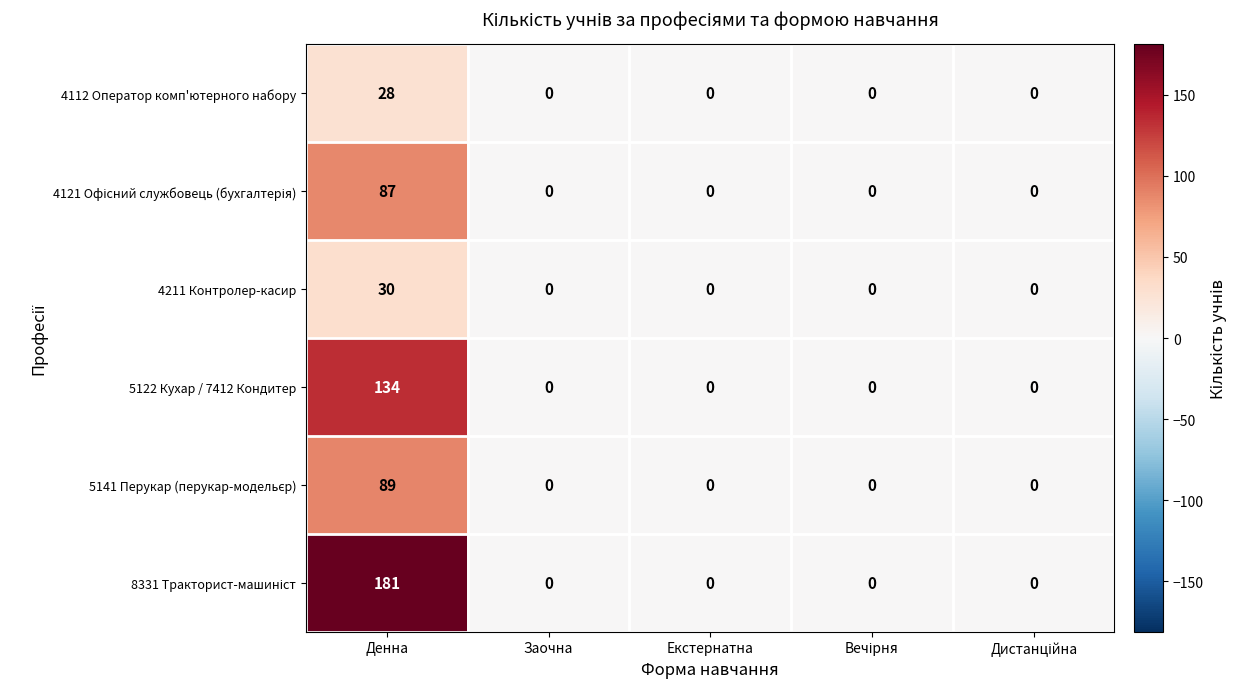

What is the difference between the maximum and minimum values in the 5122 Кухар / 7412 Кондитер series?

134